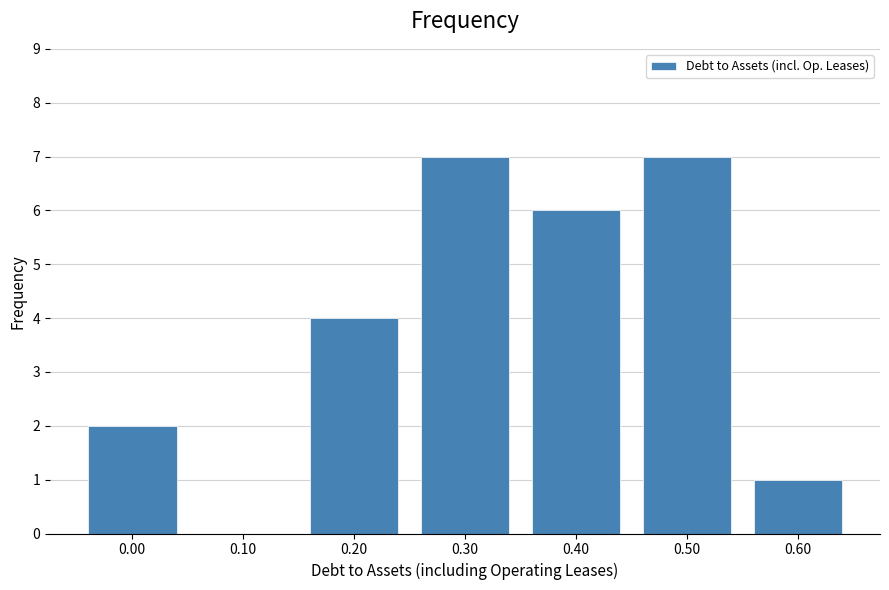

Reading left to right, transcribe all the data shown in this chart.

0.00=2	0.10=0	0.20=4	0.30=7	0.40=6	0.50=7	0.60=1